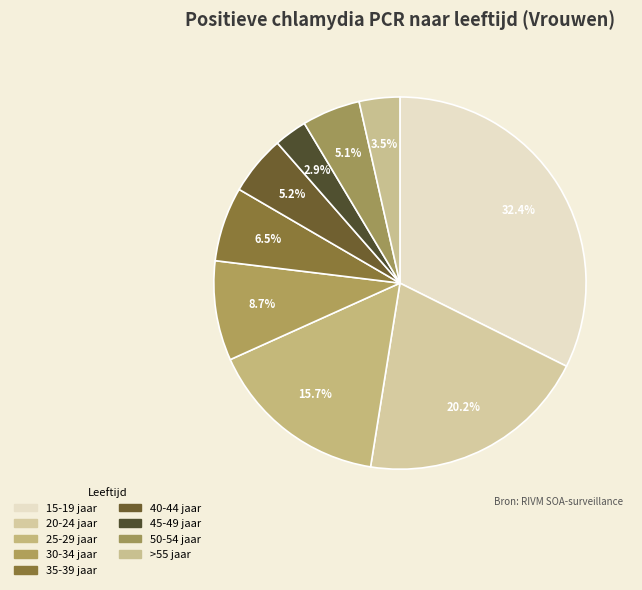

What is the largest slice in the pie chart?

15-19 jaar